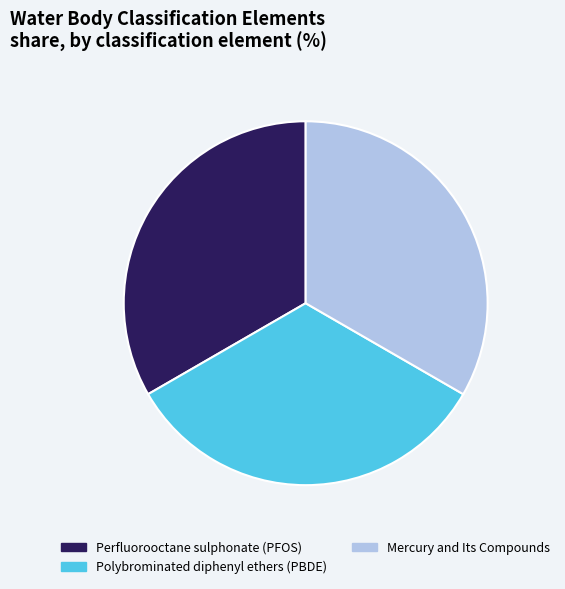

The Mercury and Its Compounds slice represents 20% of the pie. True or false?

False